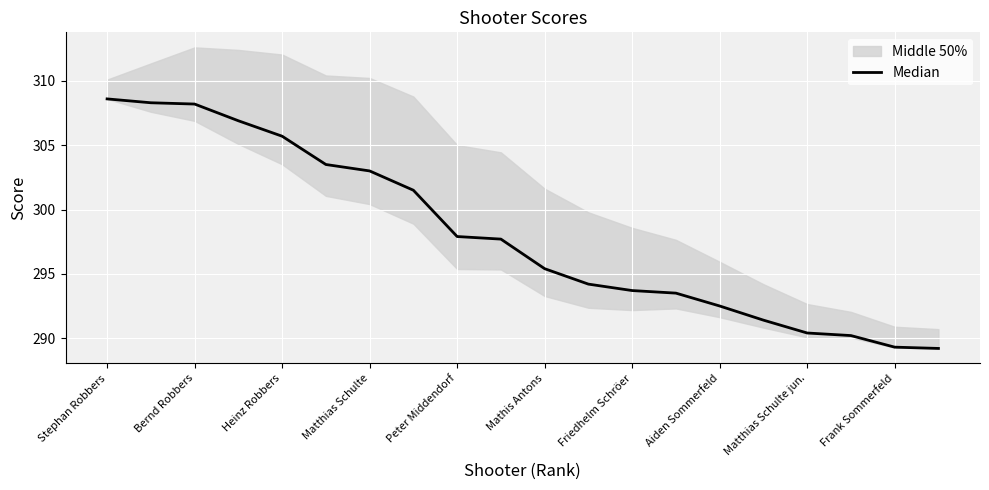

Count the number of values greater than 297.

10